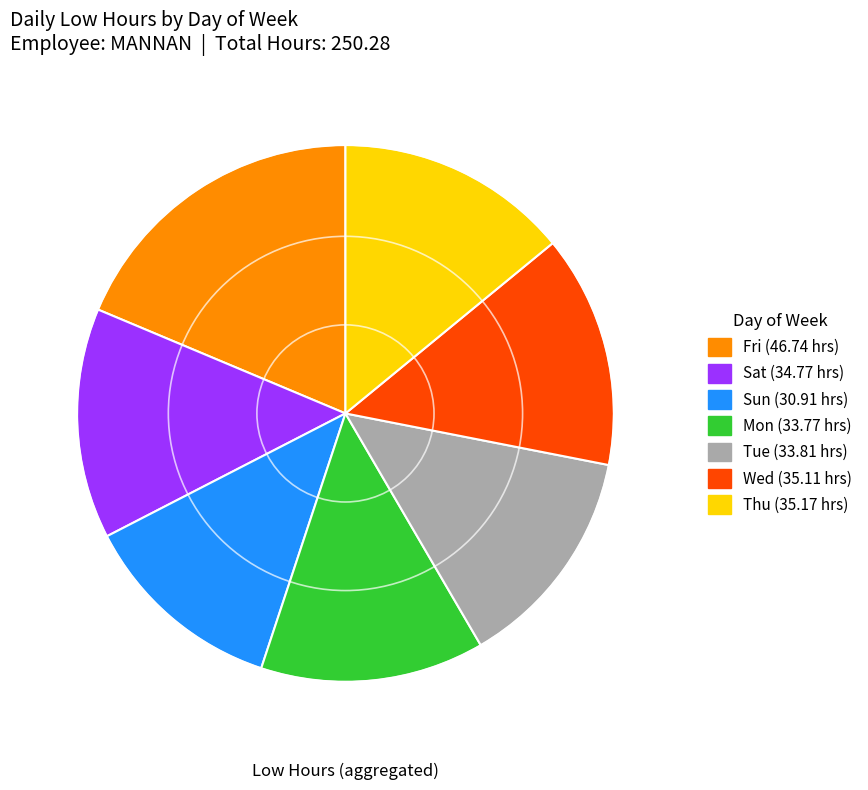

Does any single category account for the majority?

No